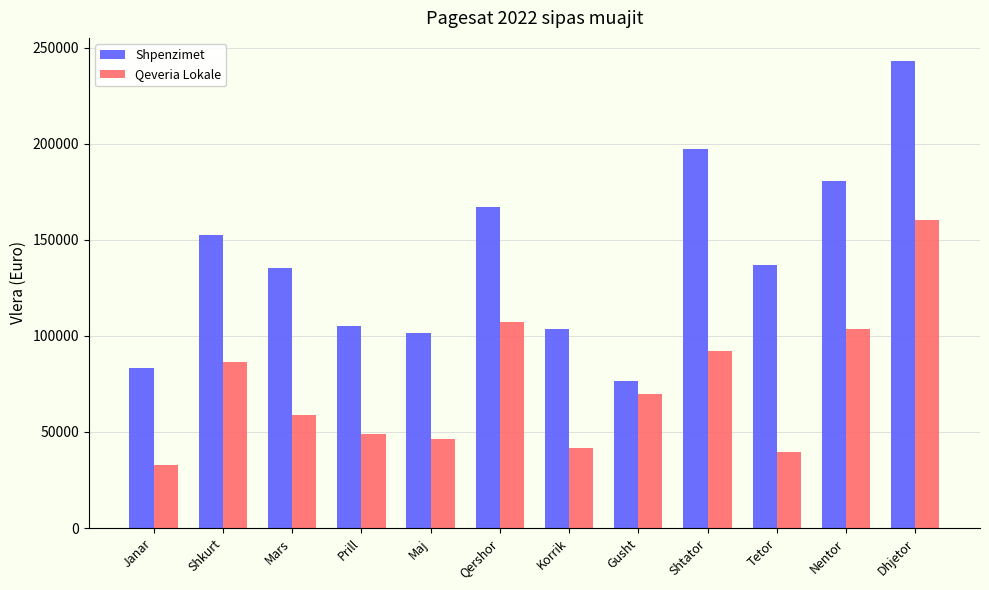

What position from the left is Shkurt?

2